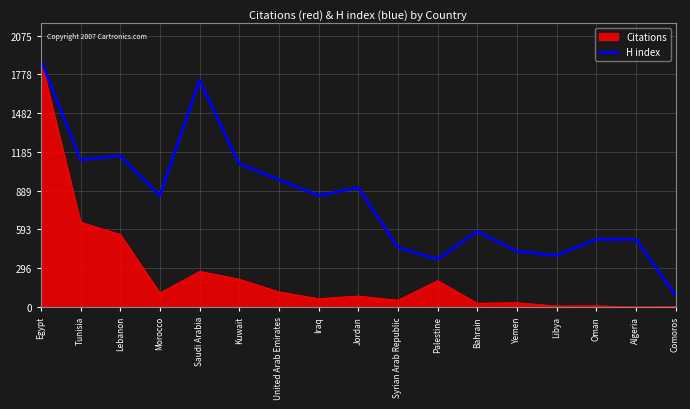

What is the spread (max minus min) of values at Syrian Arab Republic?

404.3